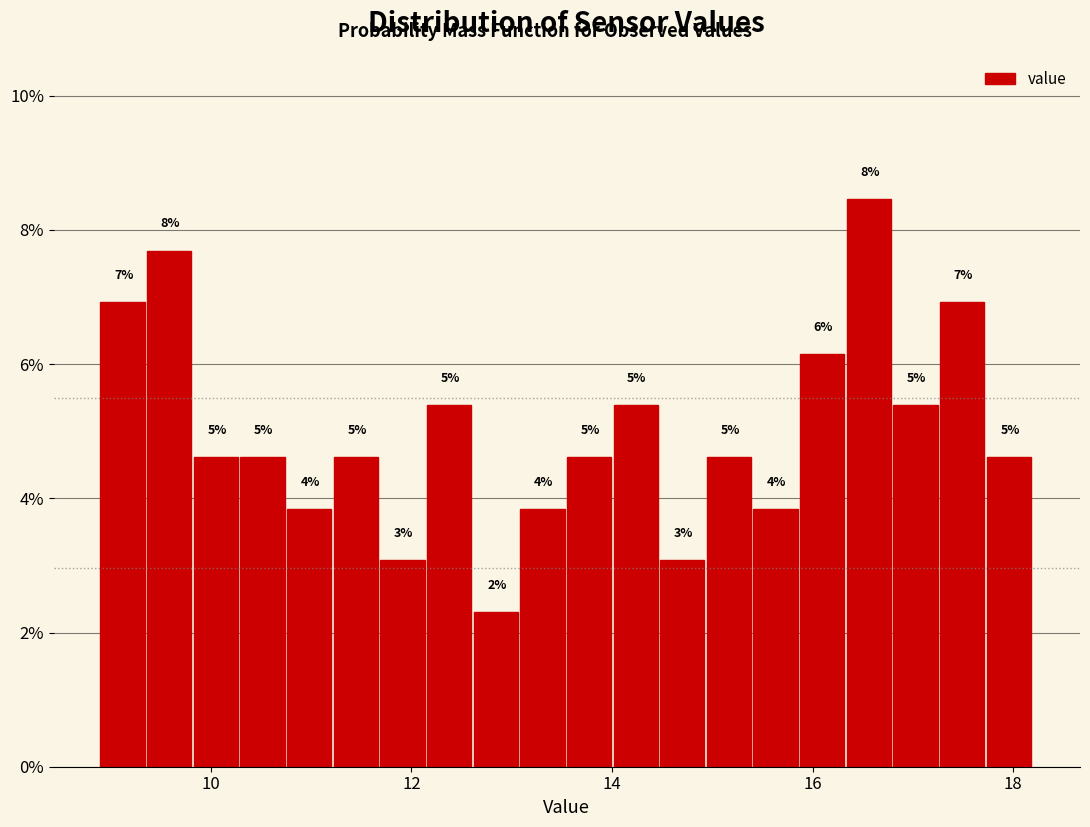

Around what value on the x-axis is the tallest bar? Give the approximate position of its centre, as read against the axis.

16.6